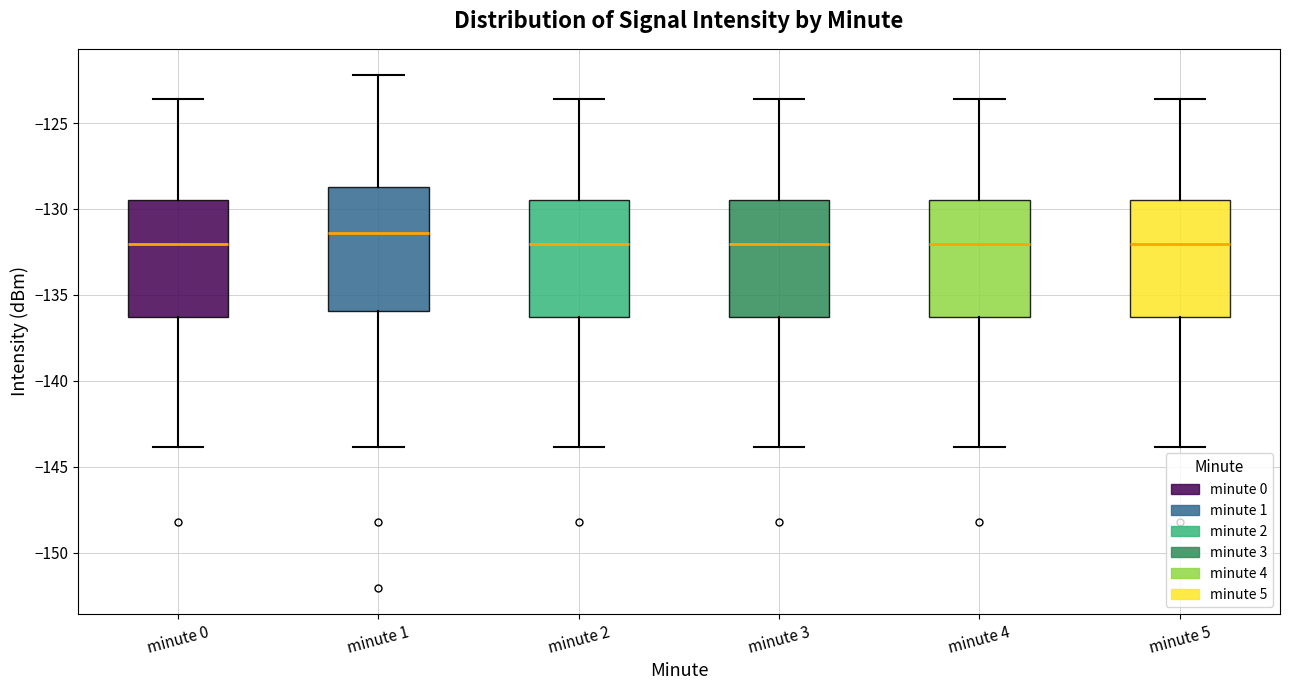

Reading left to right, read every box against the y-axis: the position of its median line, the range the box covers, and the ends of its whiskers. The values are not printed on the chart, so give them approximately, as read against the axis.

minute 0: median -132.0, box -136.5 to -129.5, whiskers -144.0 to -123.5
minute 1: median -131.5, box -136.0 to -128.5, whiskers -144.0 to -122.0
minute 2: median -132.0, box -136.5 to -129.5, whiskers -144.0 to -123.5
minute 3: median -132.0, box -136.5 to -129.5, whiskers -144.0 to -123.5
minute 4: median -132.0, box -136.5 to -129.5, whiskers -144.0 to -123.5
minute 5: median -132.0, box -136.5 to -129.5, whiskers -144.0 to -123.5